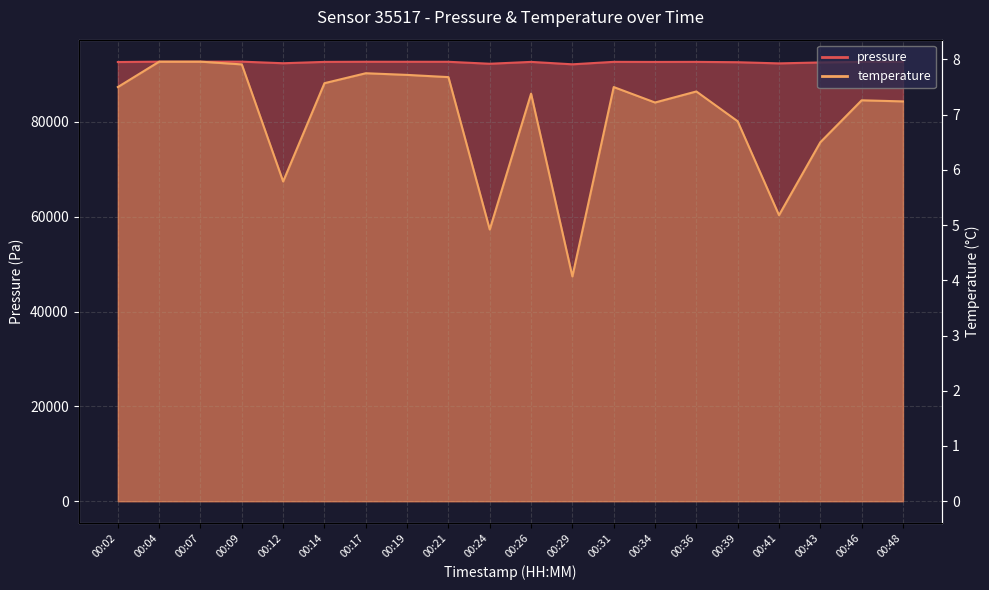

Does the chart have visible grid lines?

Yes